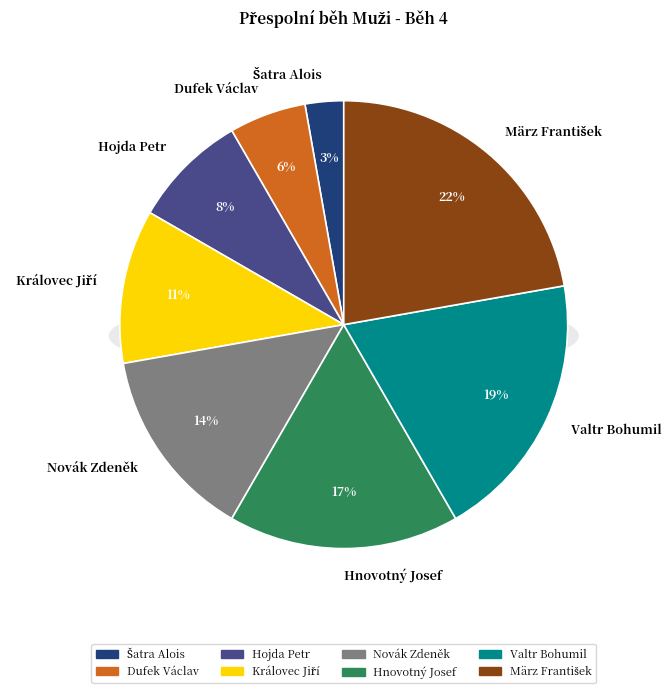

How many slices are in this pie chart?

8